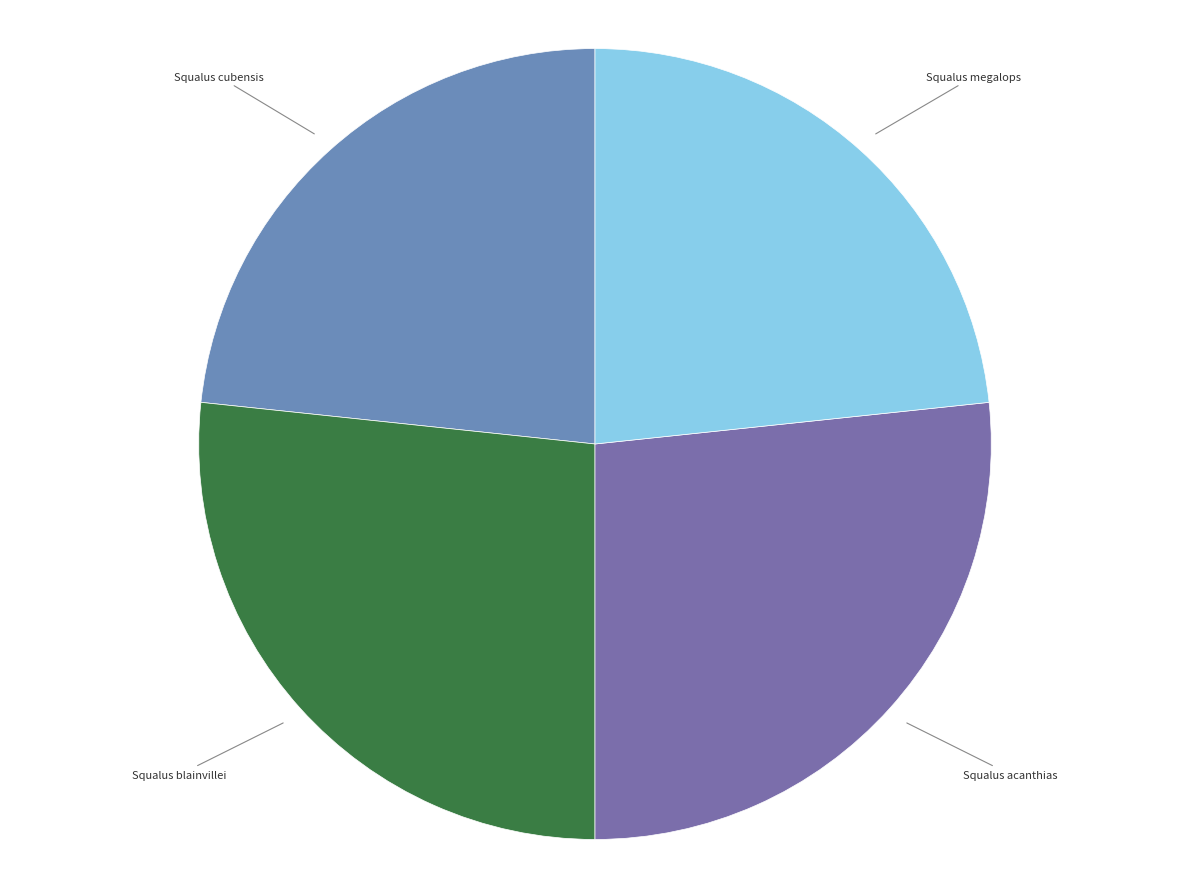

Combined, do Squalus cubensis and Squalus megalops account for over 50%?

No